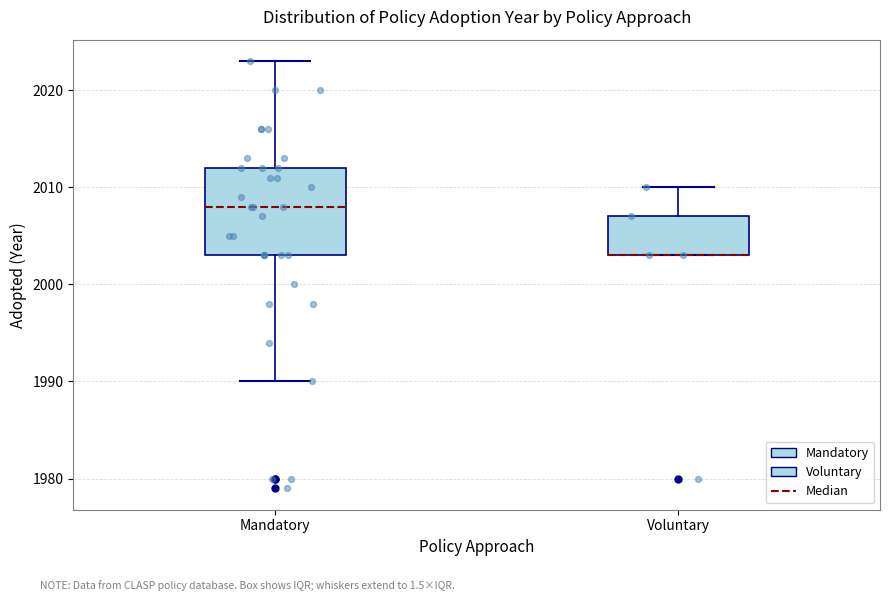

Where is the upper edge of the box for Mandatory on the y-axis? The values are not printed on the chart, so give them approximately, as read against the axis.

2012